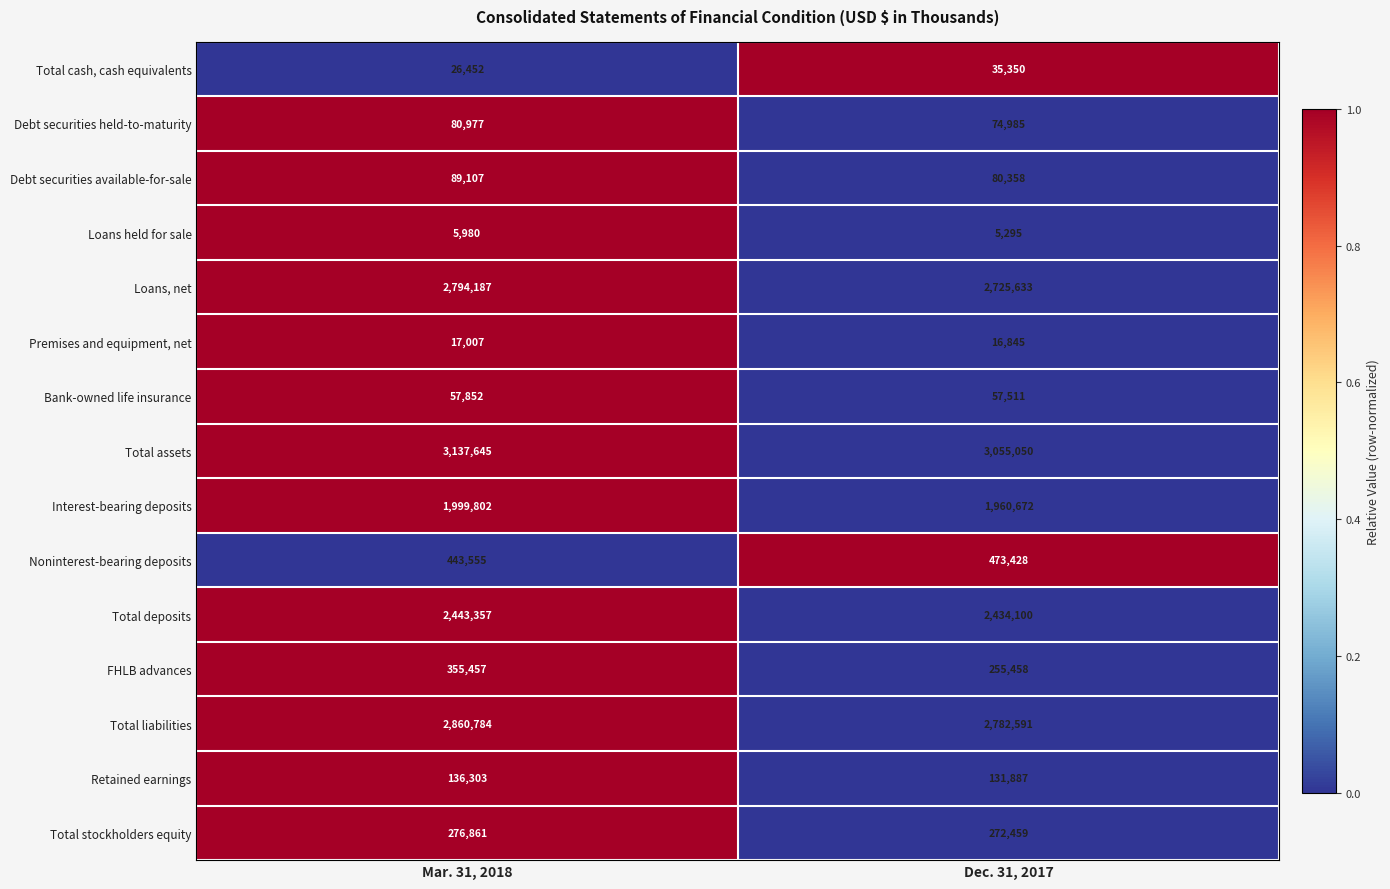

What is the maximum value shown in the chart?

3137645